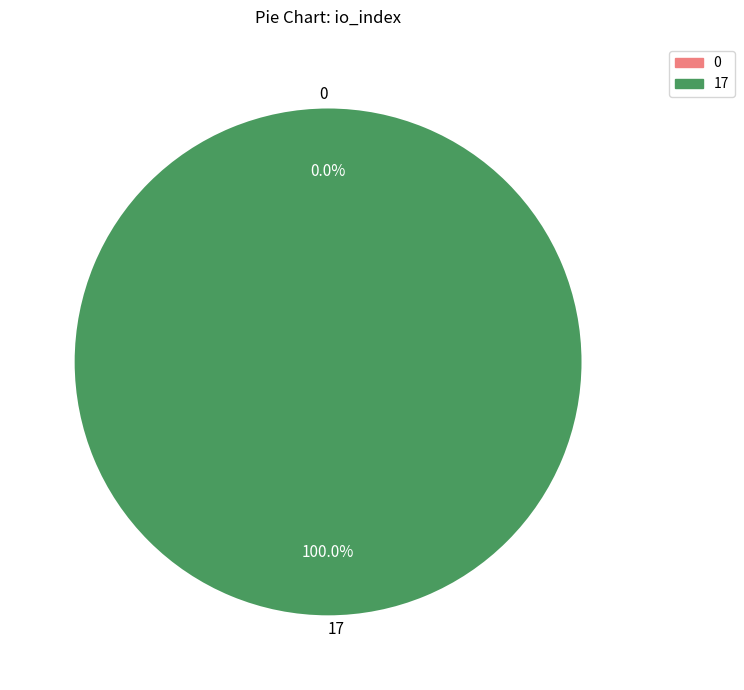

How many segments does this pie chart have?

2